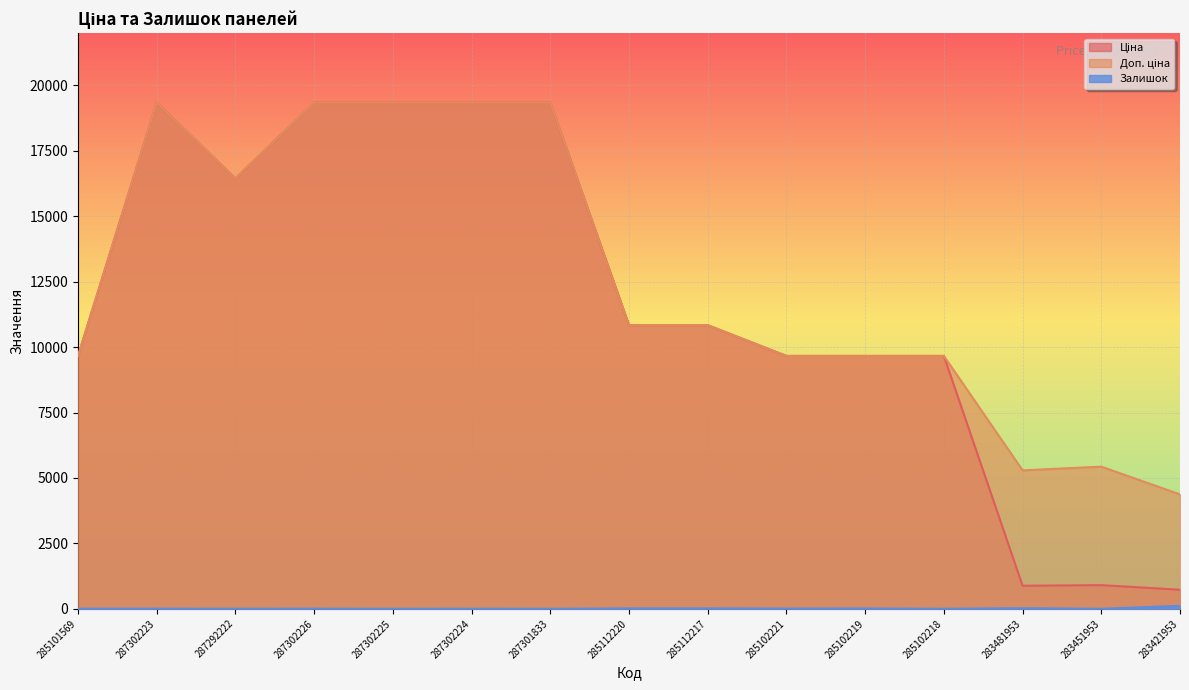

The Доп. ціна series shows 15636.4 at 285102218. True or false?

False